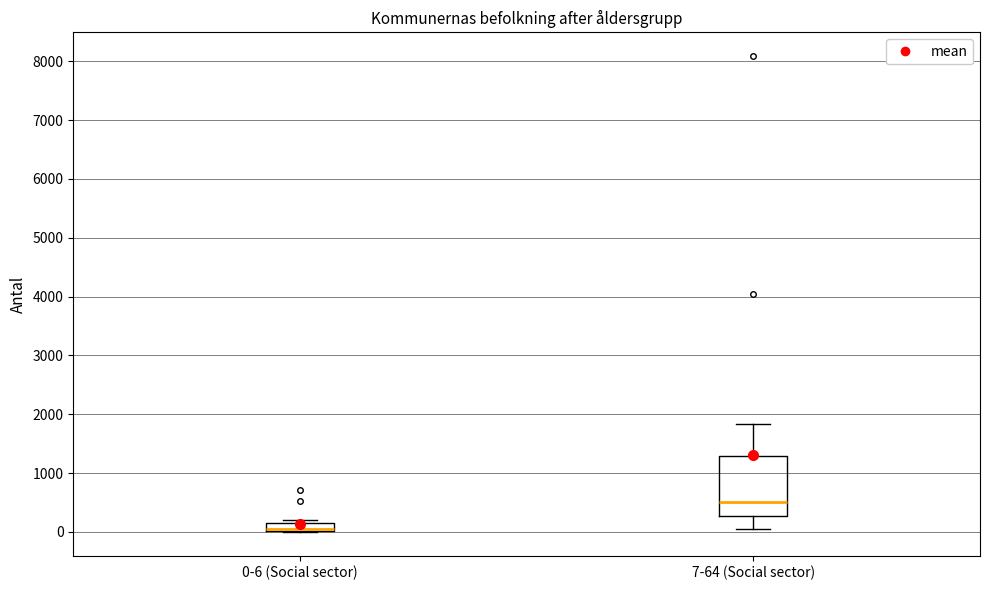

Comparing the boxes themselves (not the whiskers), which one is the tallest?

7-64 (Social sector)